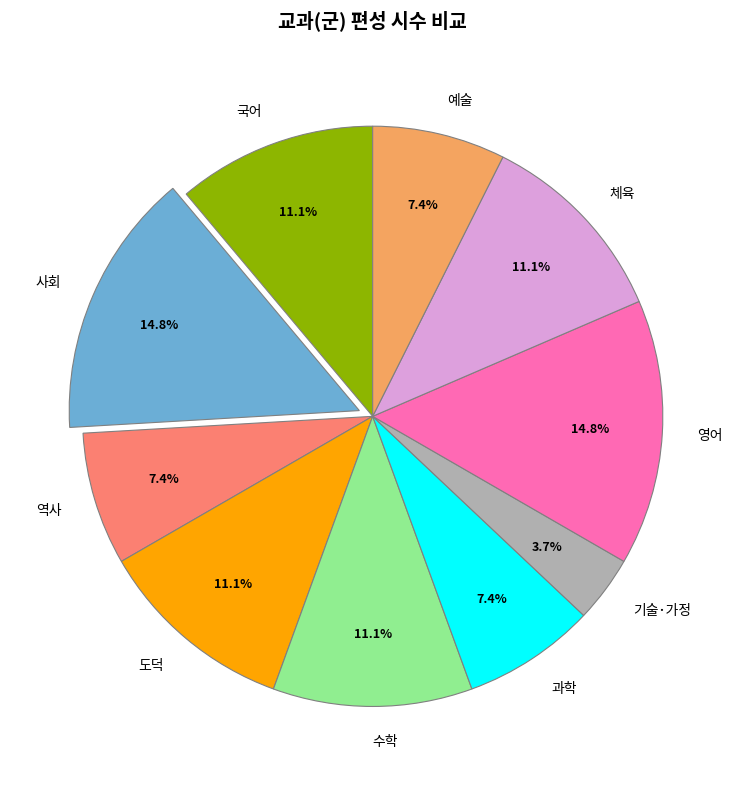

To the nearest percent, what percentage of the pie is 체육?

11%